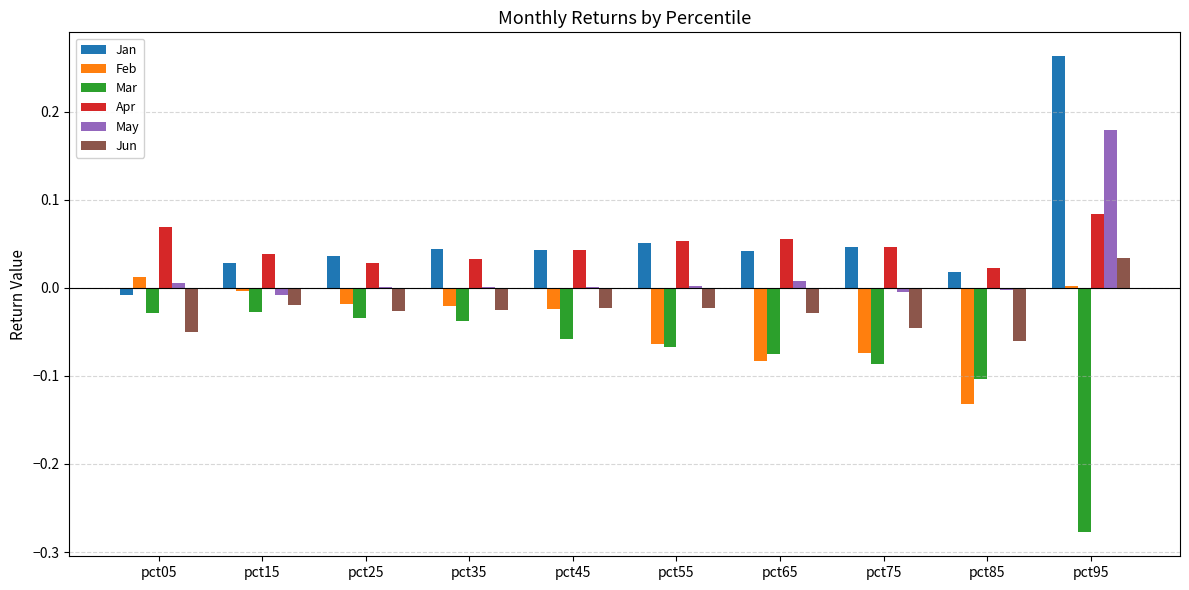

What are all the series names shown in the legend?

Jan, Feb, Mar, Apr, May, Jun